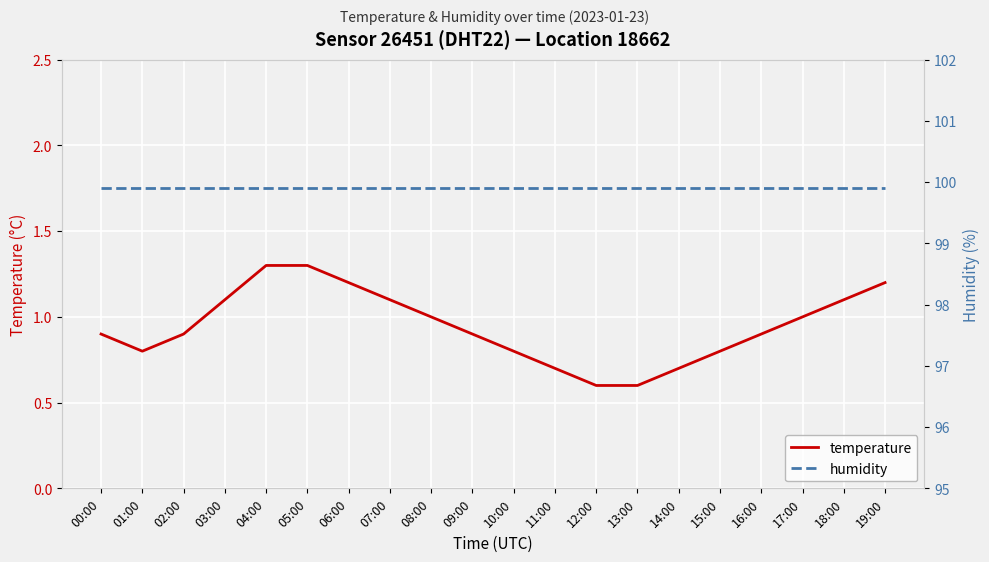

What is the minimum value for humidity?

99.9